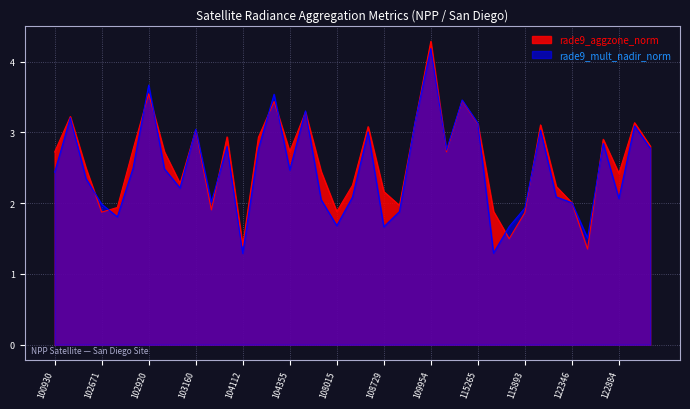

How many times do rade9_aggzone_norm and rade9_mult_nadir_norm cross each other?

17